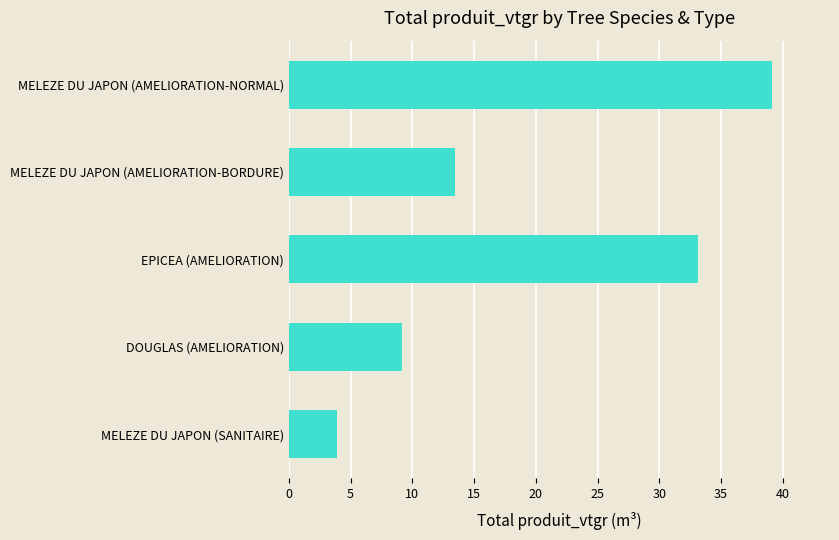

What is the sum of all values?

98.7